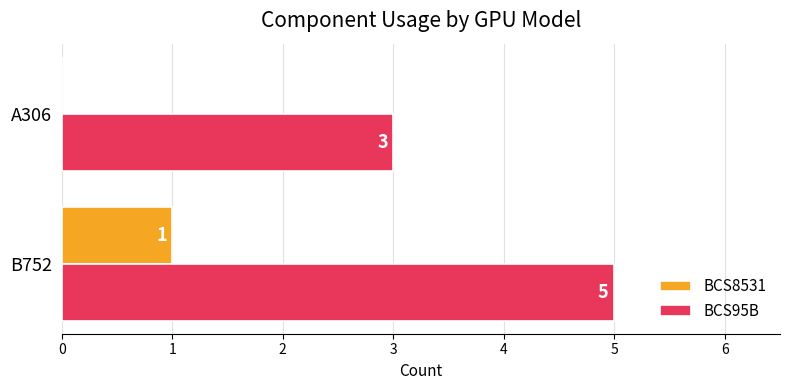

Where is BCS8531 nearest to the value 0?

A306